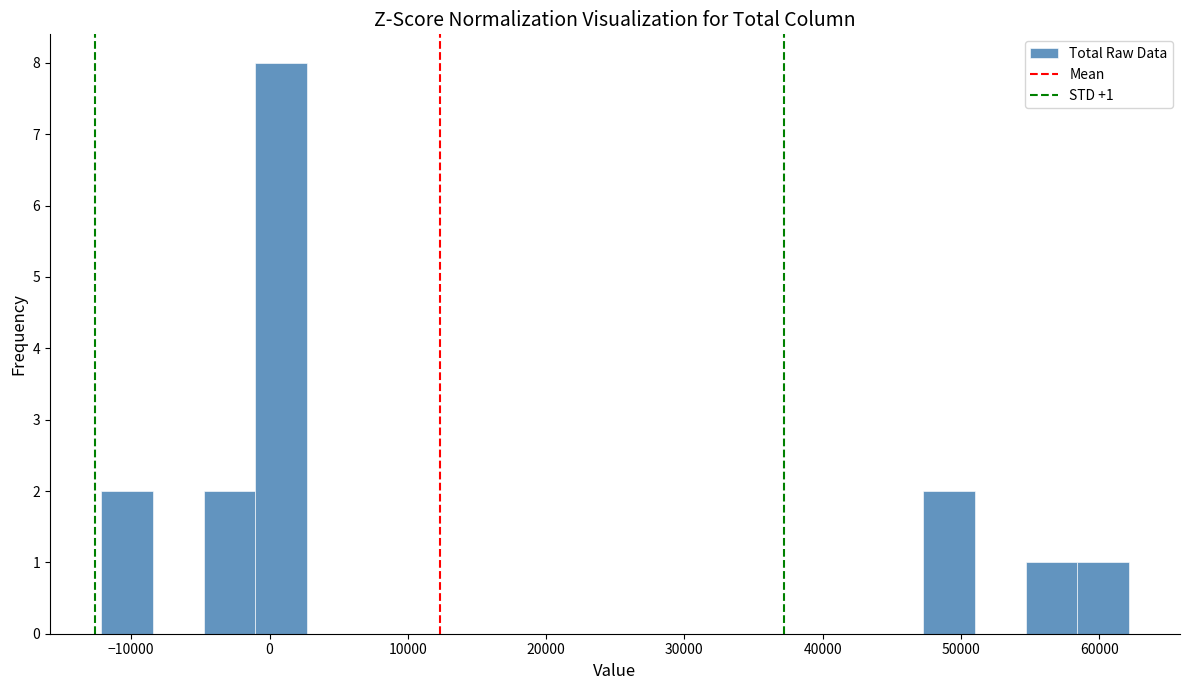

Read against the x-axis, roughly where is the centre of the tallest bar?

1000